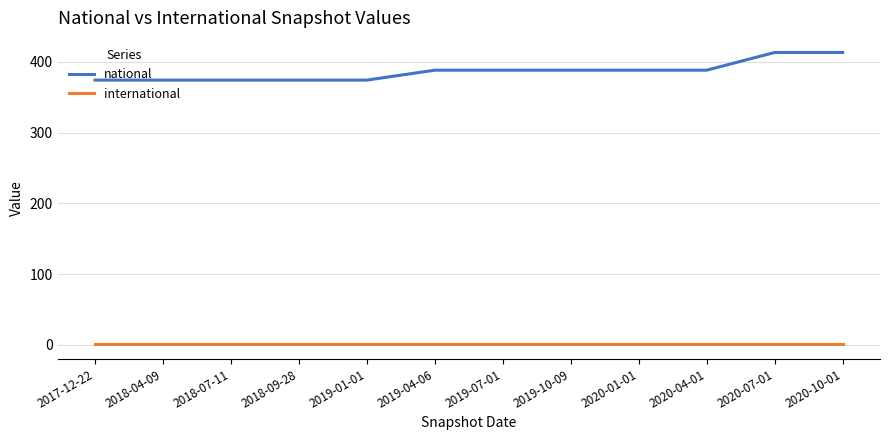

What position from the left is 2020-01-01?

9